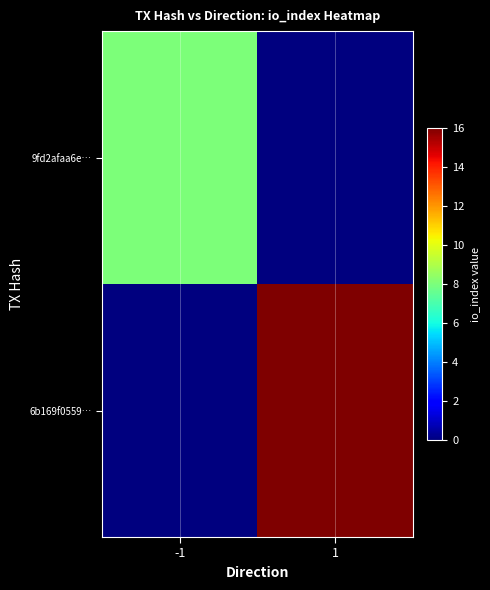

List the series in order of their peak value, highest first.

6b169f0559…, 9fd2afaa6e…